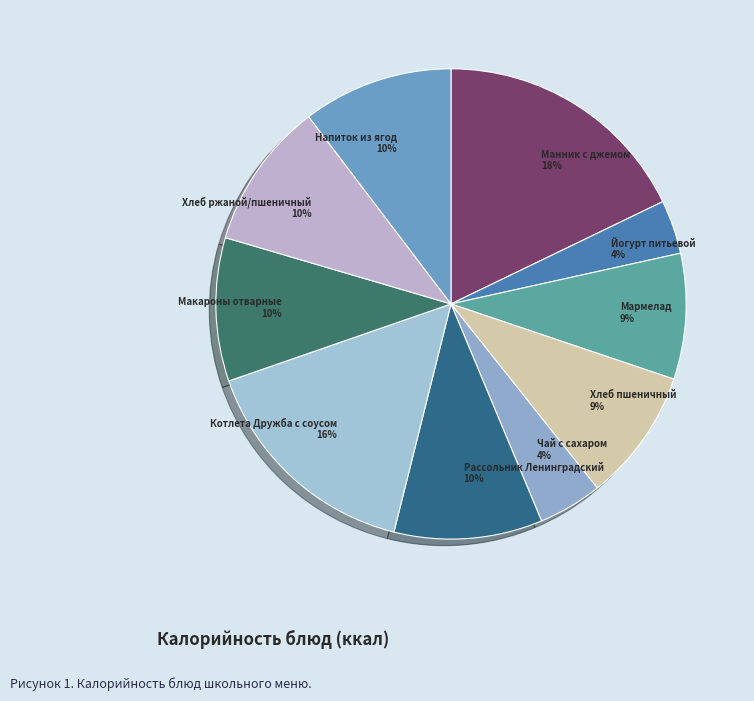

Between Йогурт питьевой 4% and Хлеб пшеничный 9%, which is larger?

Хлеб пшеничный 9%